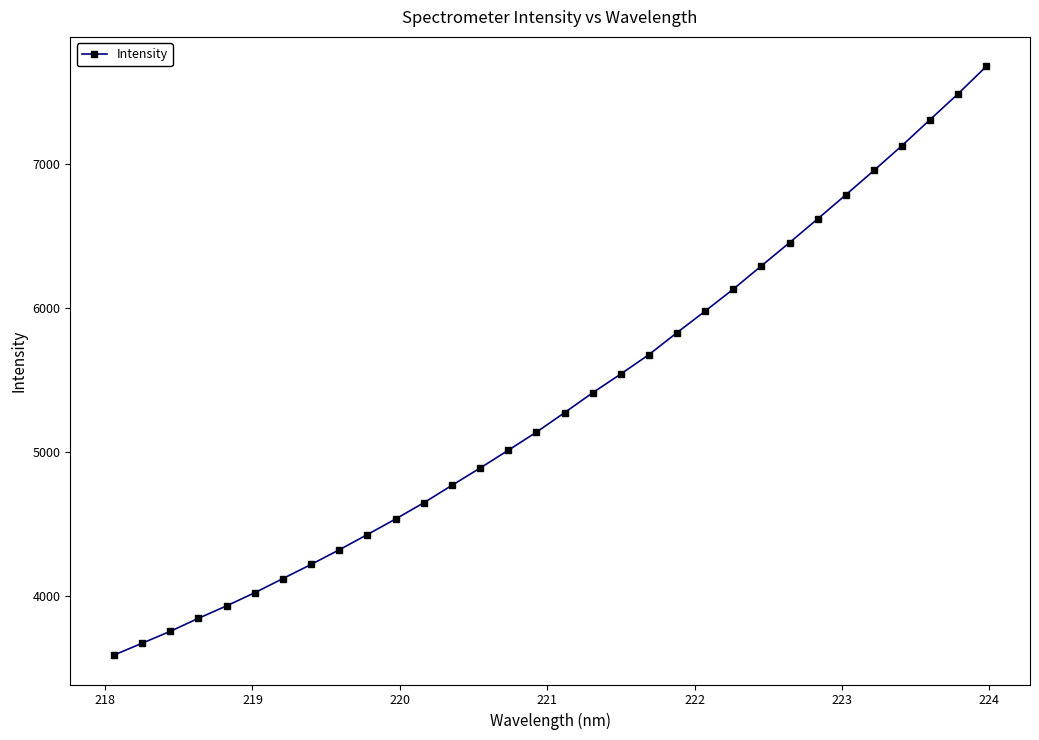

How many lines are shown in the chart?

1